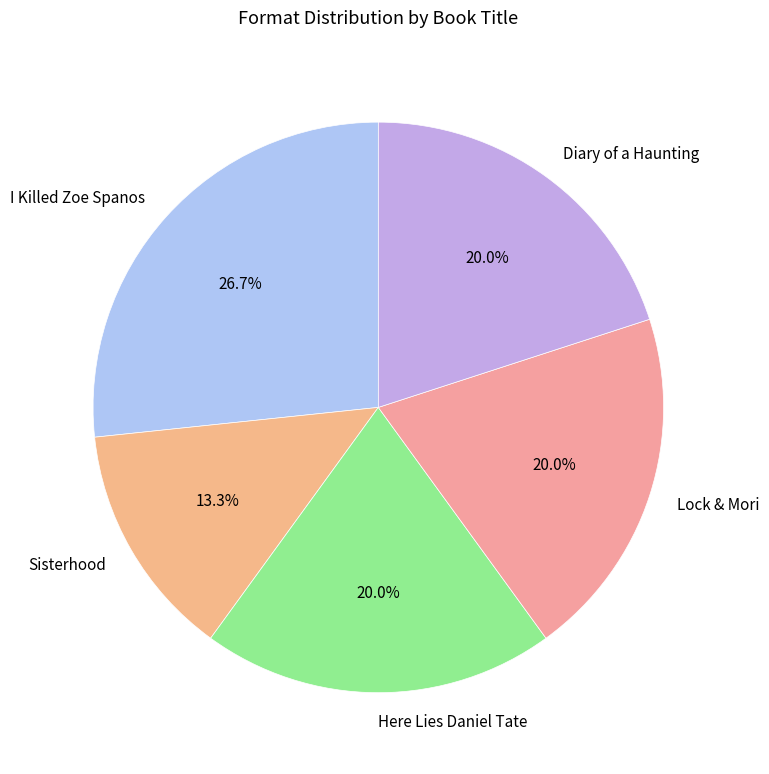

How many slices are in this pie chart?

5